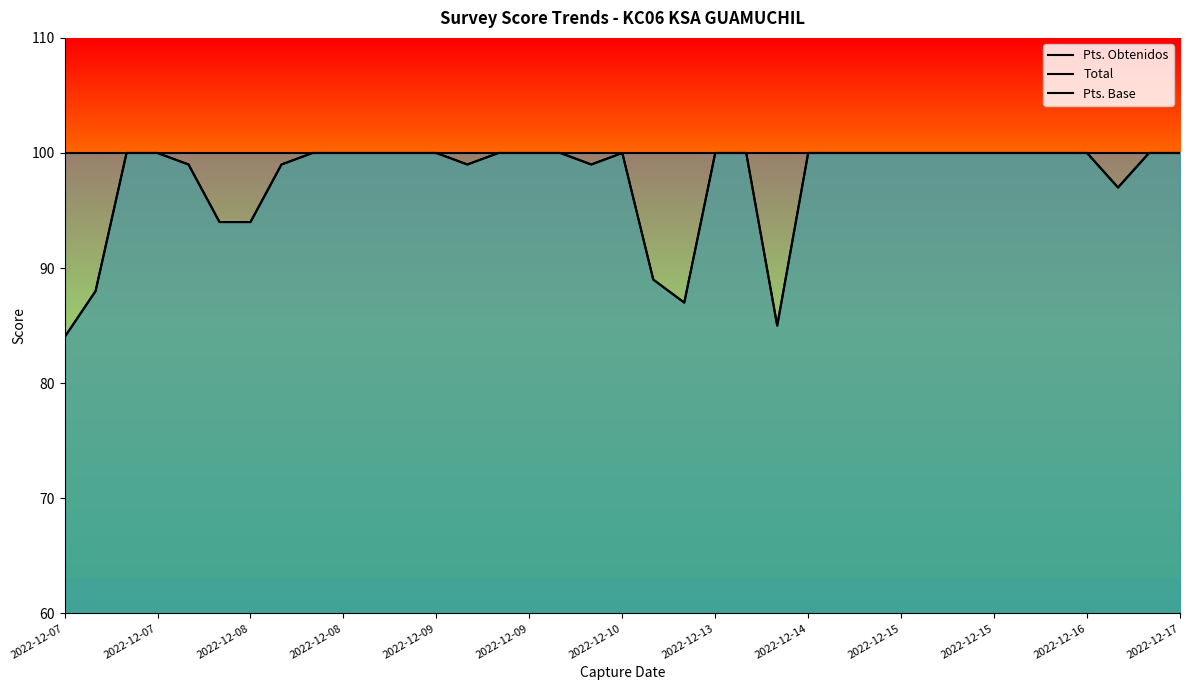

The value of Pts. Base at 2022-12-07 is 100. True or false?

True